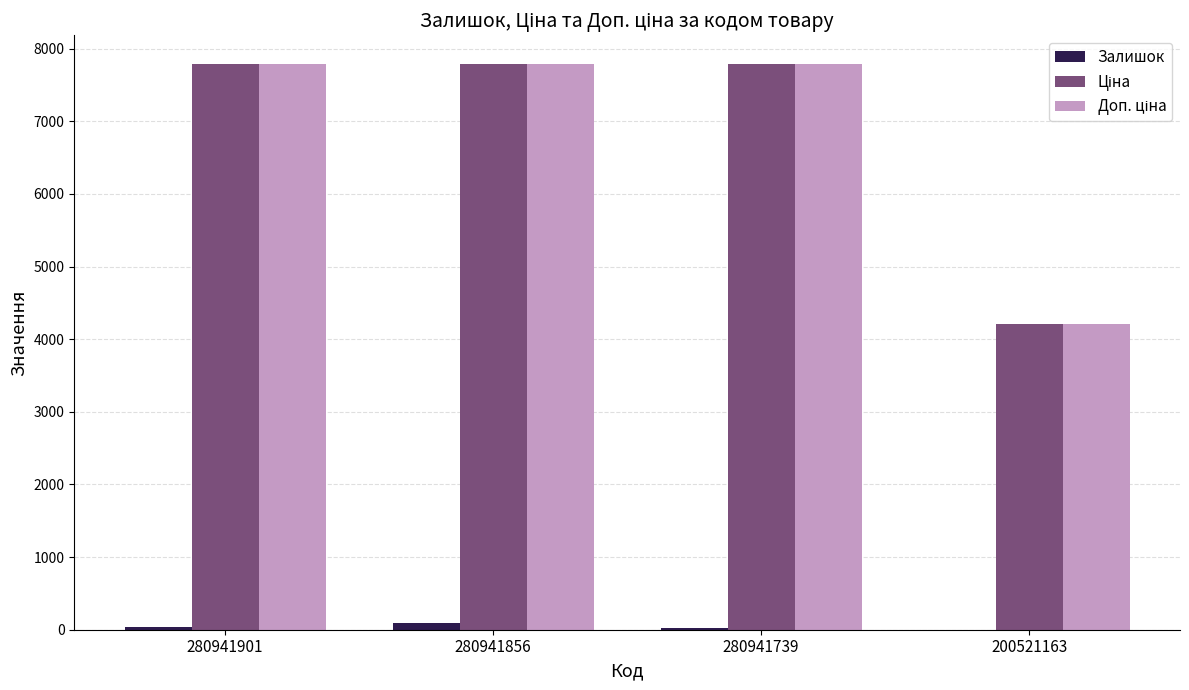

What is the sum of all Залишок values?

149.0